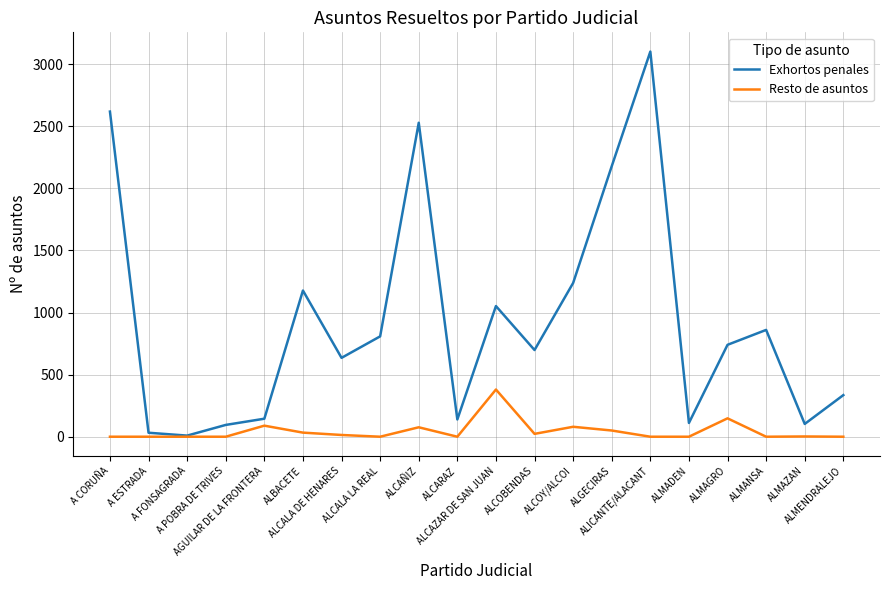

What is the total value across all series at ALICANTE/ALACANT?

3101